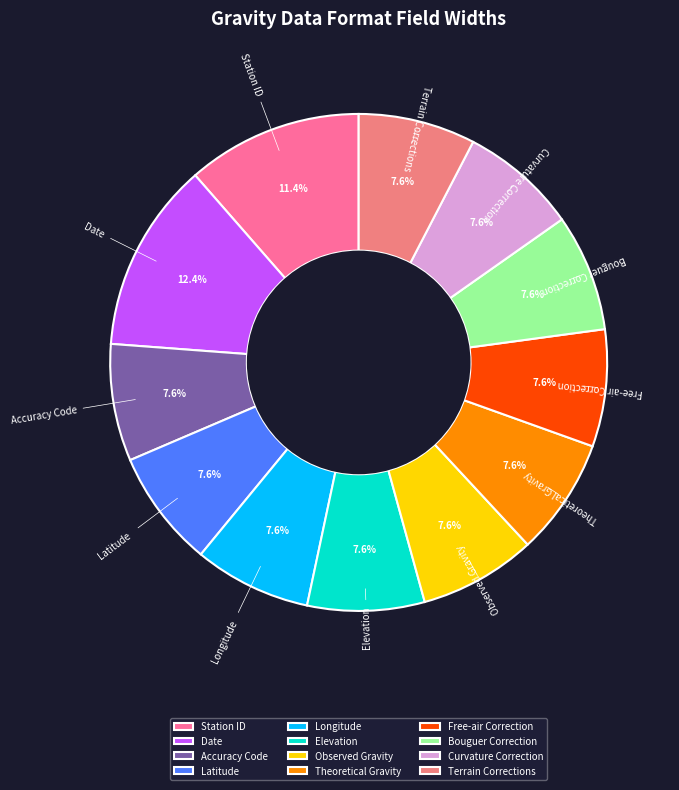

Do Bouguer Correction and Free-air Correction together represent more than half of the pie?

No